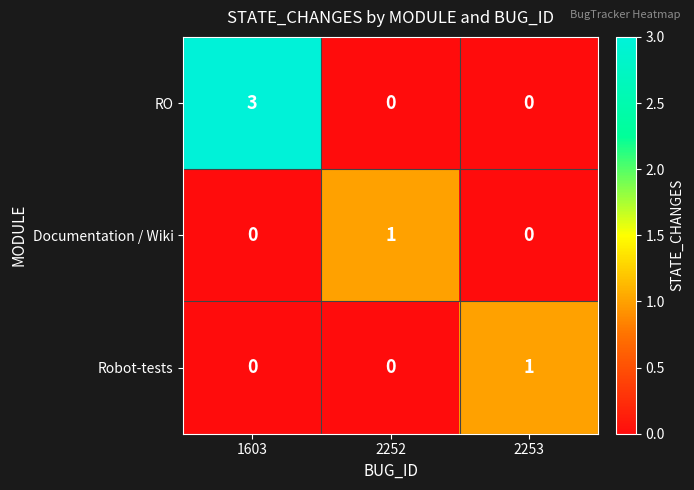

At which label does RO reach its peak?

1603